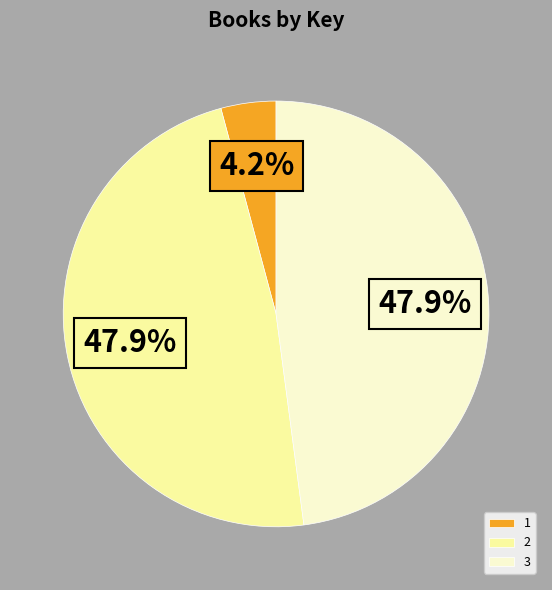

What percentage is the 1 slice, to the nearest percent?

4%